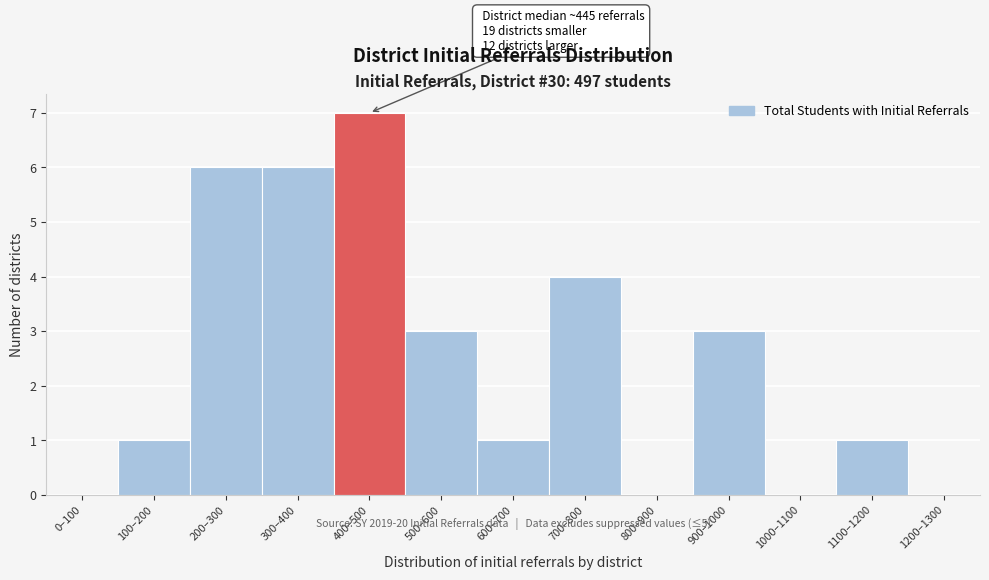

Reading right to left, extract all data points from this chart.

1200–1300=0	1100–1200=1	1000–1100=0	900–1000=3	800–900=0	700–800=4	600–700=1	500–600=3	400–500=7	300–400=6	200–300=6	100–200=1	0–100=0